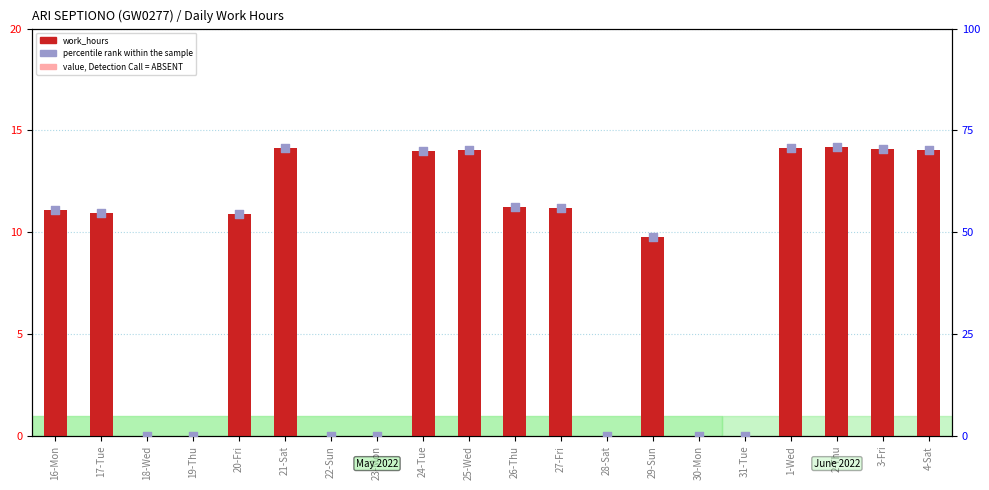

What is the total value across all series at 29-Sun?

60.0